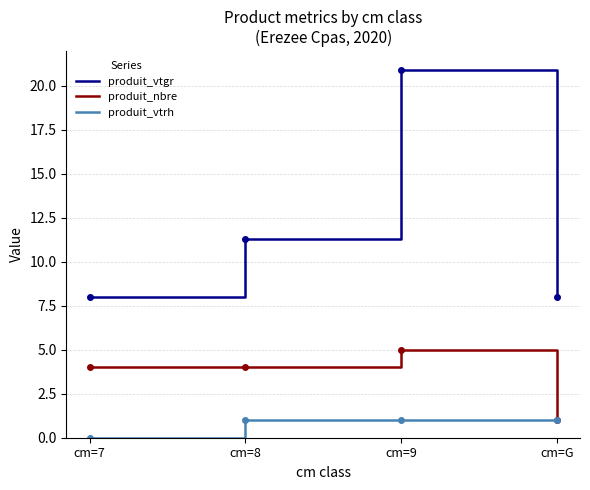

The produit_vtgr series shows 4.3 at cm=8. True or false?

False